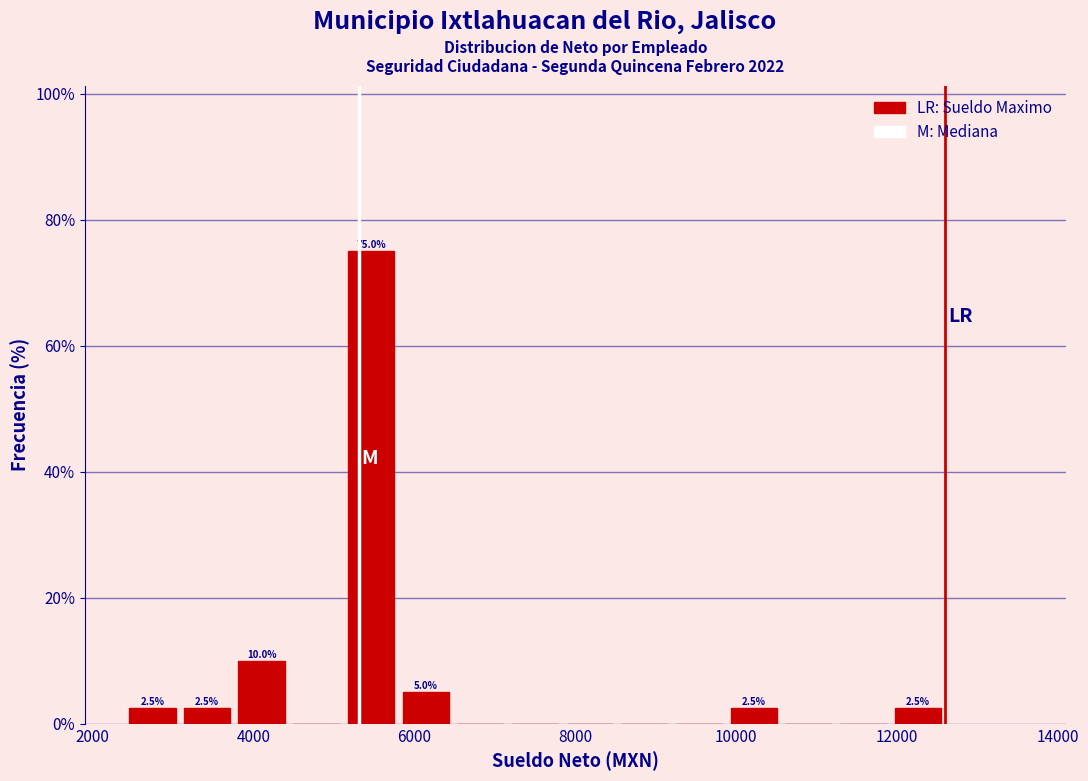

Around what value on the x-axis is the tallest bar? Give the approximate position of its centre, as read against the axis.

5400